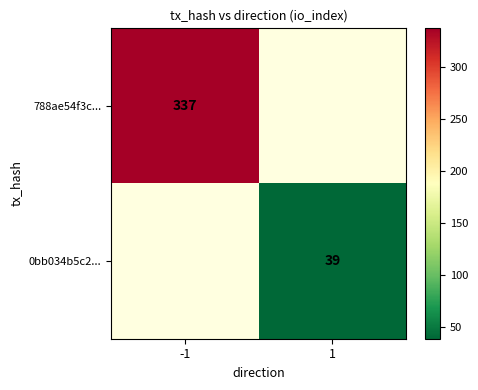

At how many categories does at least one series exceed 114?

1